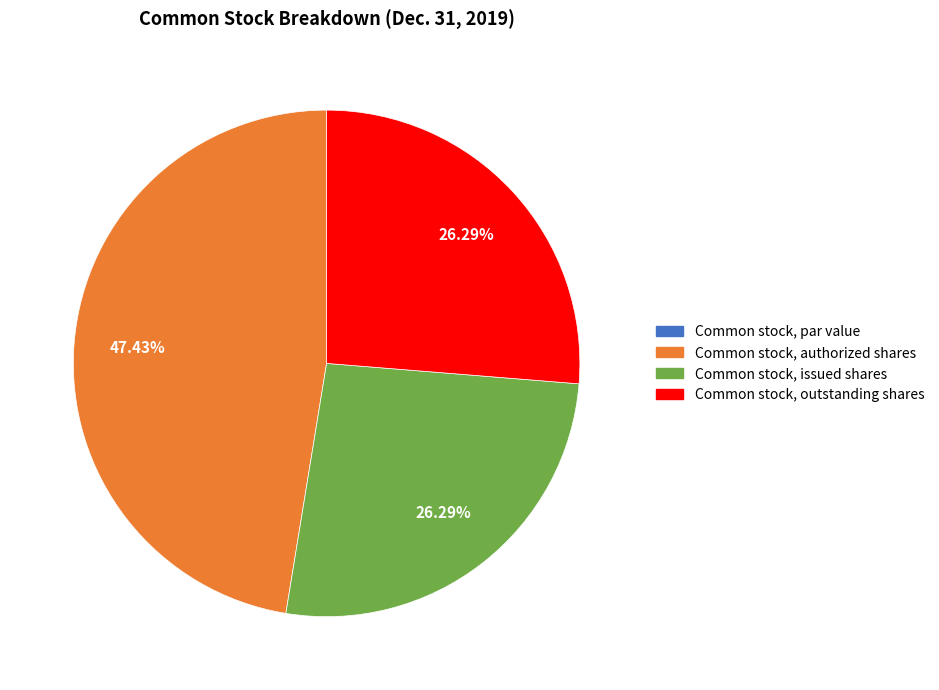

Is there any slice that represents more than half of the pie?

No